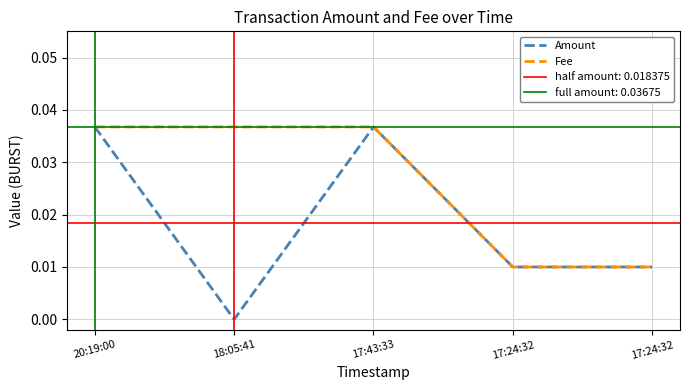

At how many categories does at least one series exceed 0?

5